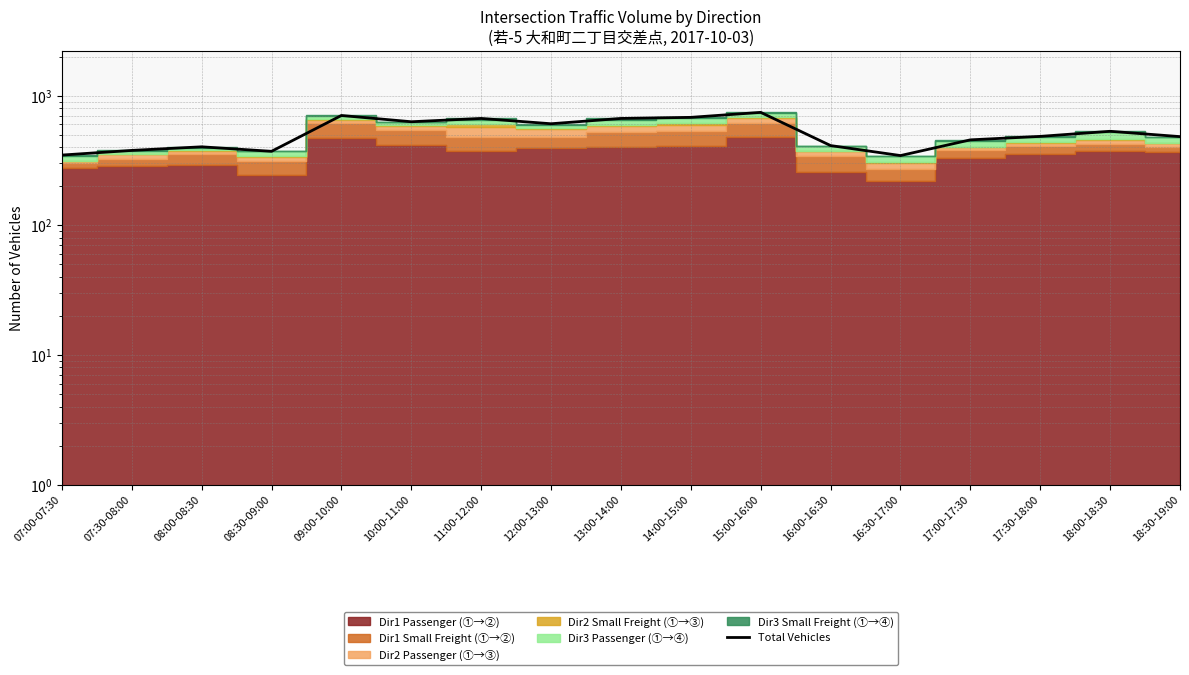

Which label corresponds to the largest value in the chart?

15:00-16:00